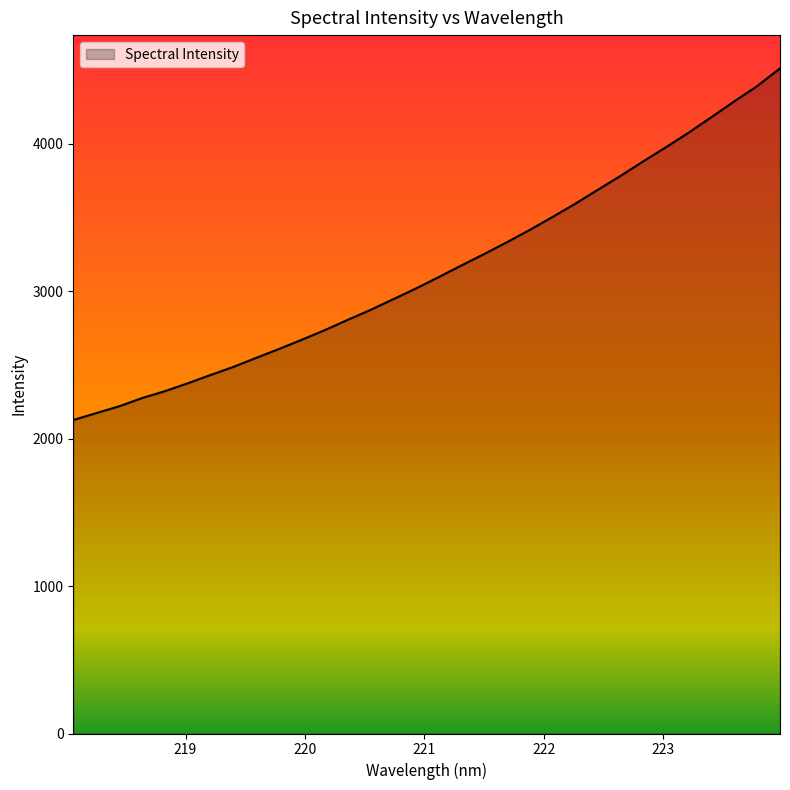

What is the minimum value shown in the chart?

2125.3